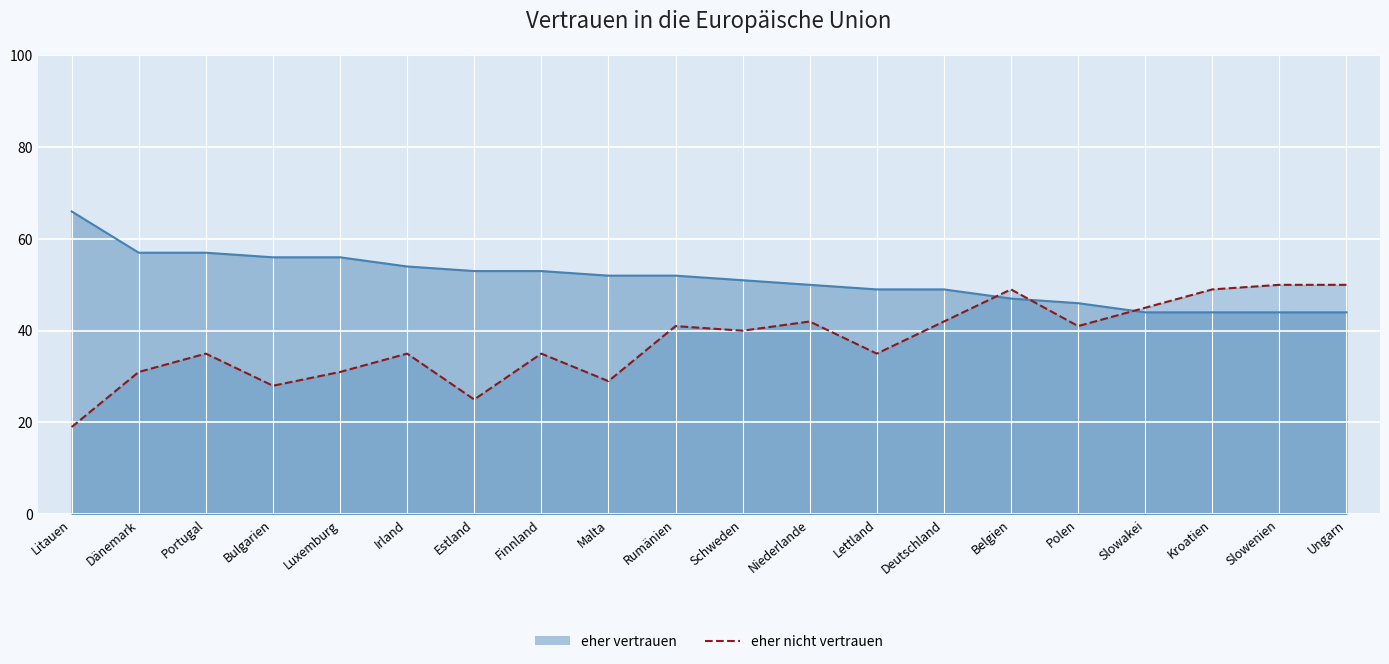

What is the label of the 19th point from the right?

Dänemark